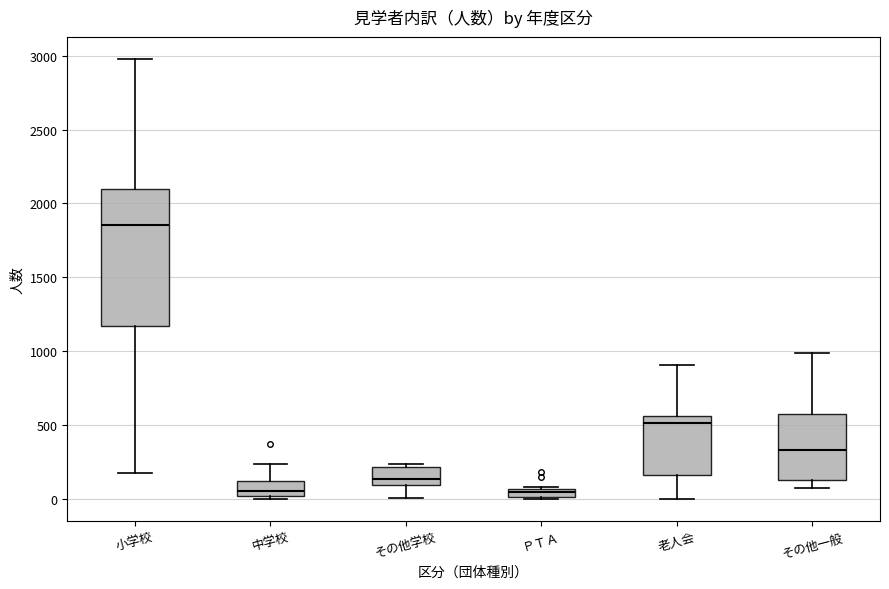

Which box is the tallest, from its lower edge to its upper edge?

小学校